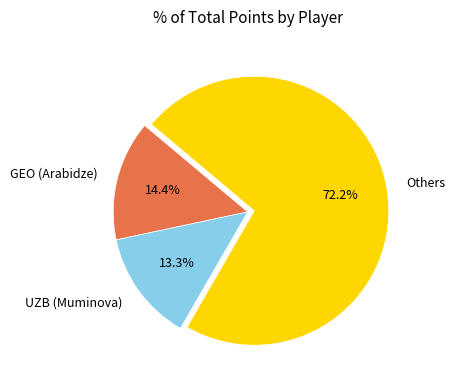

To the nearest percent, what is the average slice percentage?

33%